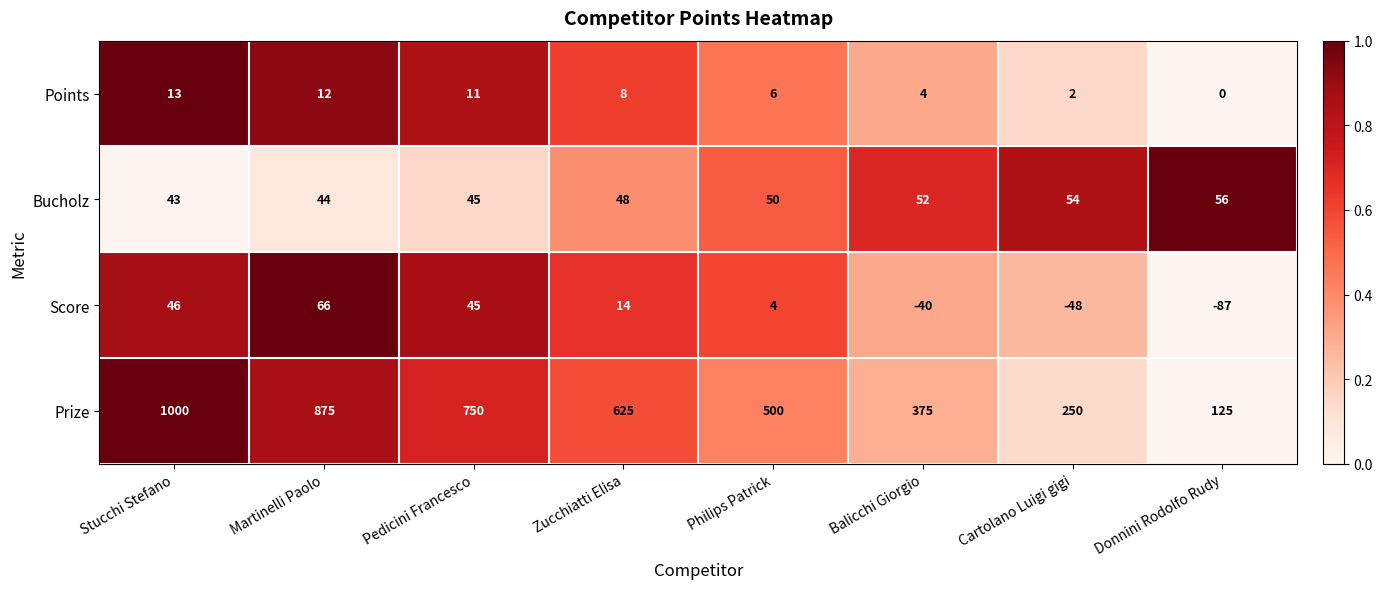

Rank the series at Zucchiatti Elisa from lowest to highest value.

Points, Score, Bucholz, Prize